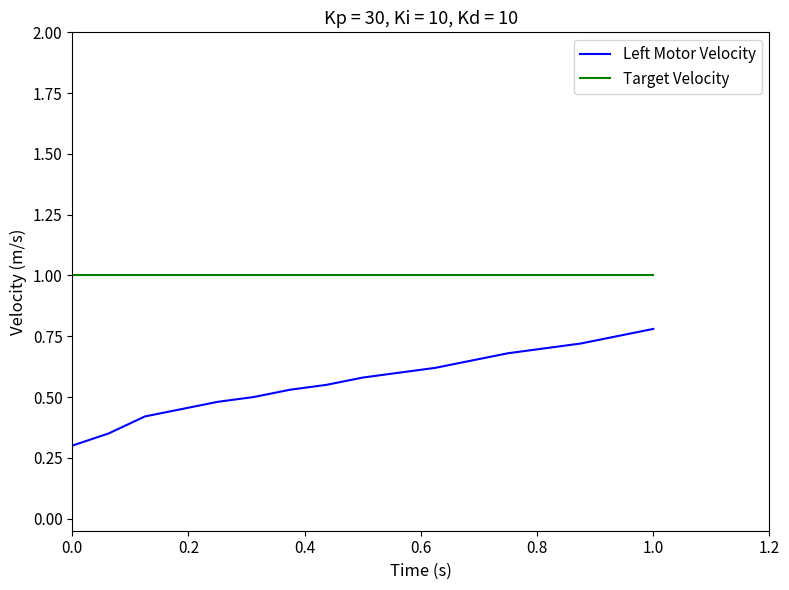

List the series in order of their peak value, highest first.

Target Velocity, Left Motor Velocity